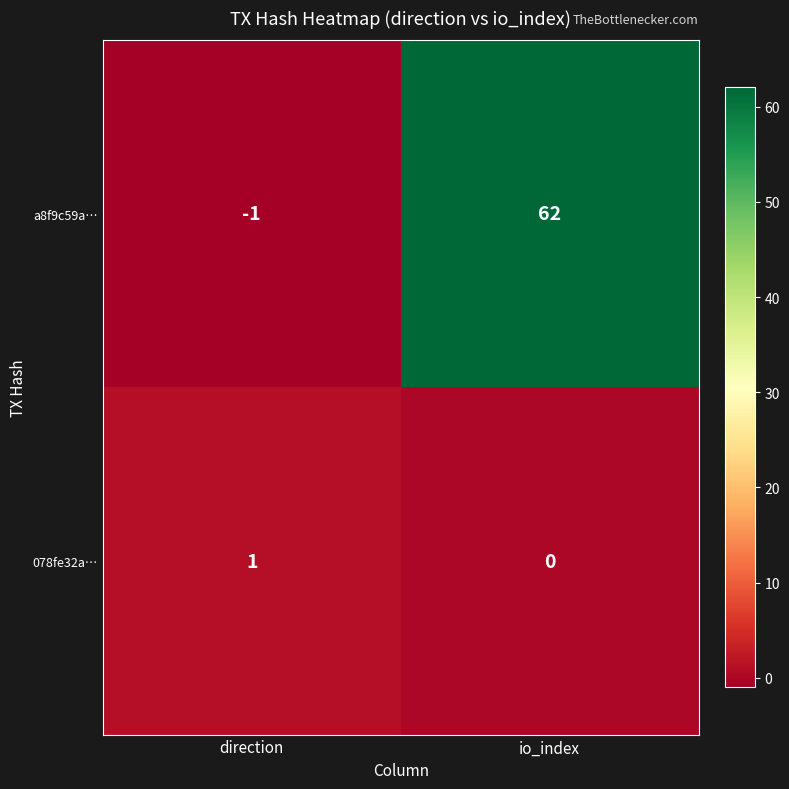

Count the number of data series in this chart.

2